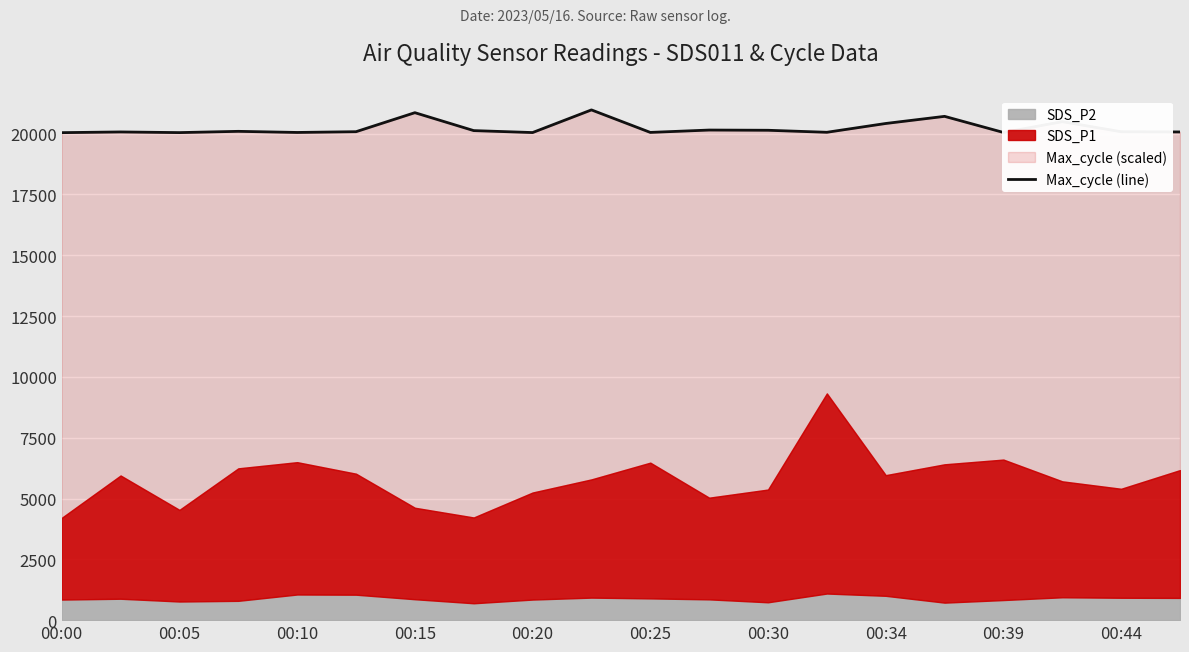

What is the ratio of the value at 12 to the value at 00:25?

1.0